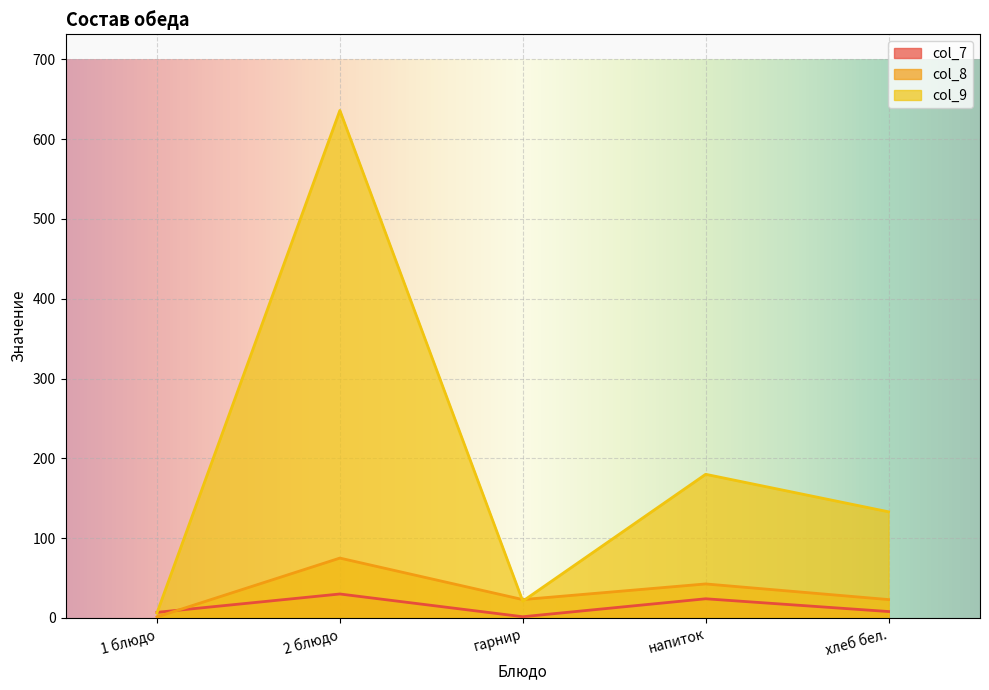

Which label corresponds to the smallest value in the chart?

1 блюдо